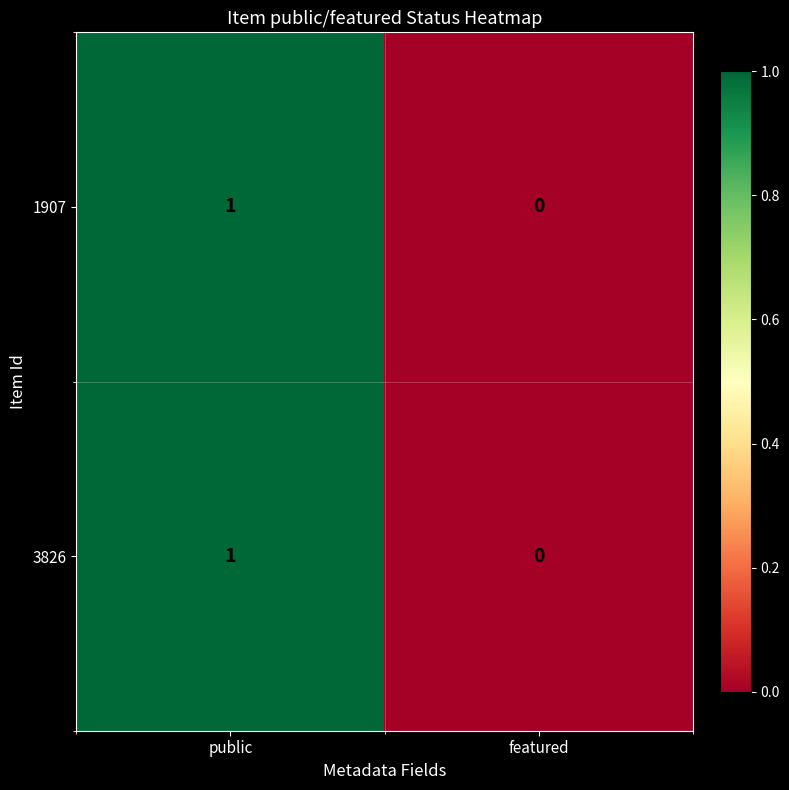

Where is 1907 nearest to the value 0?

featured